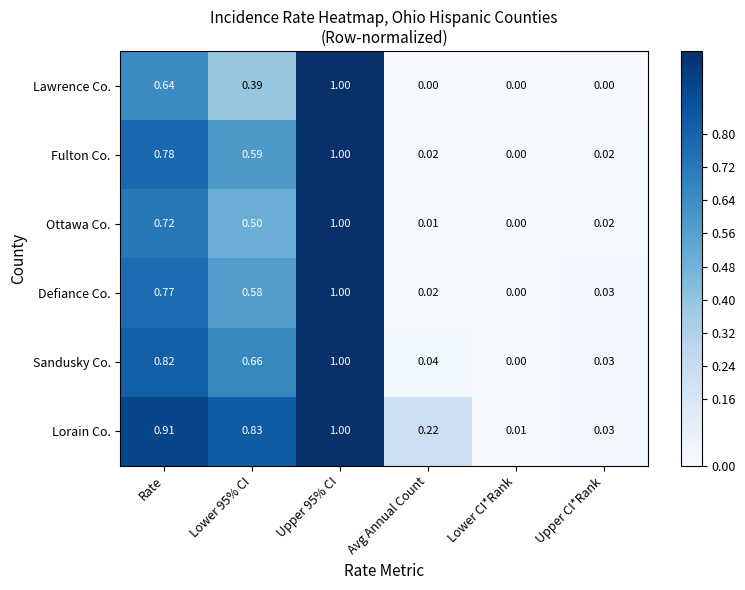

Which category has the highest value across all series?

Upper 95% CI